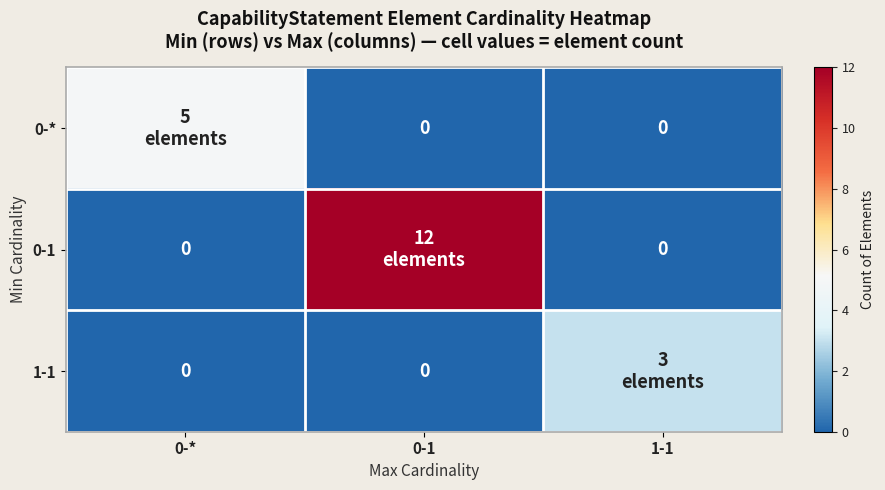

Rank the series by their average value, from lowest to highest.

1-1, 0-*, 0-1